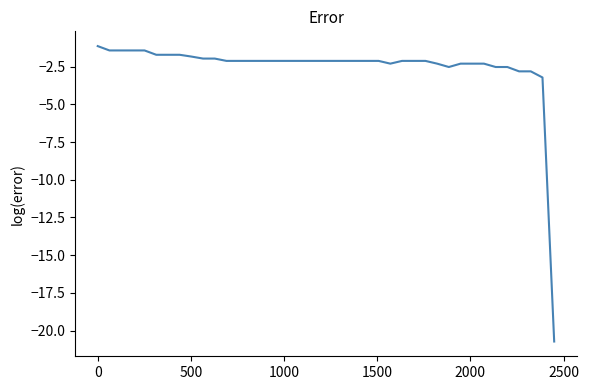

What is the smallest value displayed?

-20.7